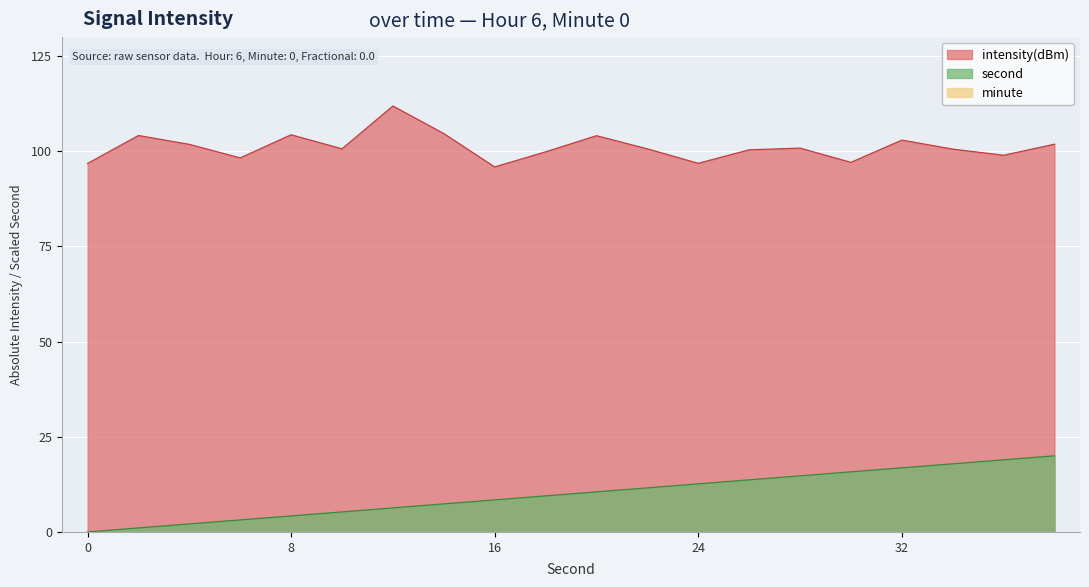

Reading left to right, what are all the values shown in this chart?

intensity(dBm): 96.8	104.1	101.8	98.2	104.3	100.6	111.9	104.6	95.9	99.8	104.1	100.6	96.8	100.4	100.8	97.1	102.9	100.6	98.9	101.8
second: 0.0	1.1	2.1	3.2	4.2	5.3	6.3	7.4	8.4	9.5	10.5	11.6	12.6	13.7	14.7	15.8	16.8	17.9	18.9	20.0